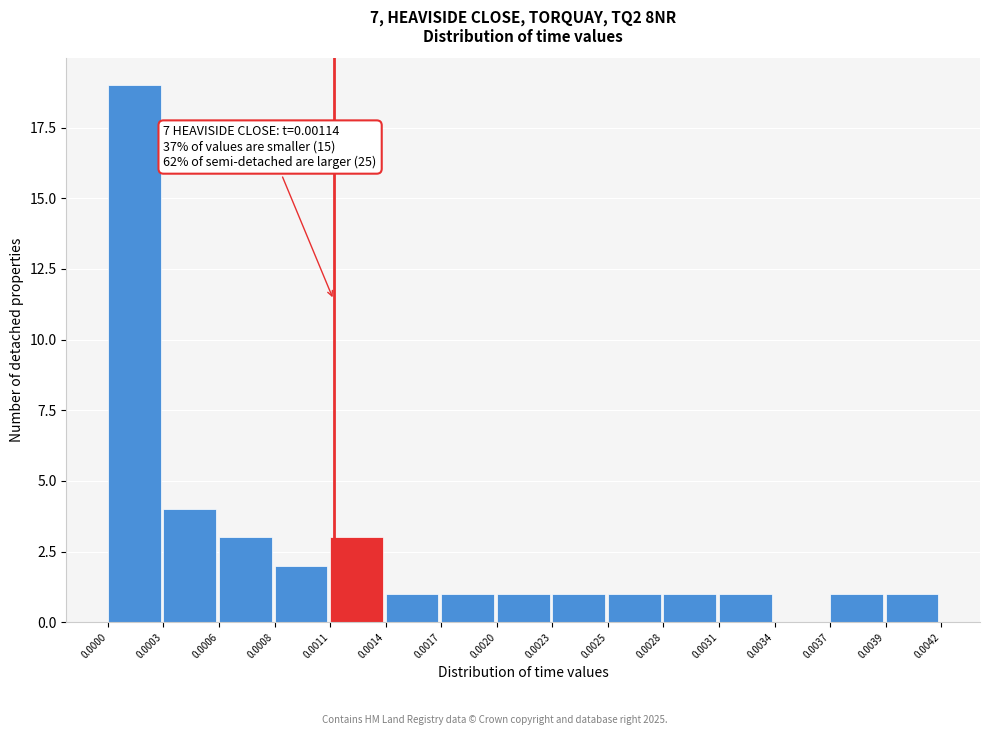

Reading right to left, what are all the values shown in this chart?

0.0039=1	0.0037=1	0.0034=0	0.0031=1	0.0028=1	0.0025=1	0.0023=1	0.0020=1	0.0017=1	0.0014=1	0.0011=3	0.0008=2	0.0006=3	0.0003=4	0.0000=19